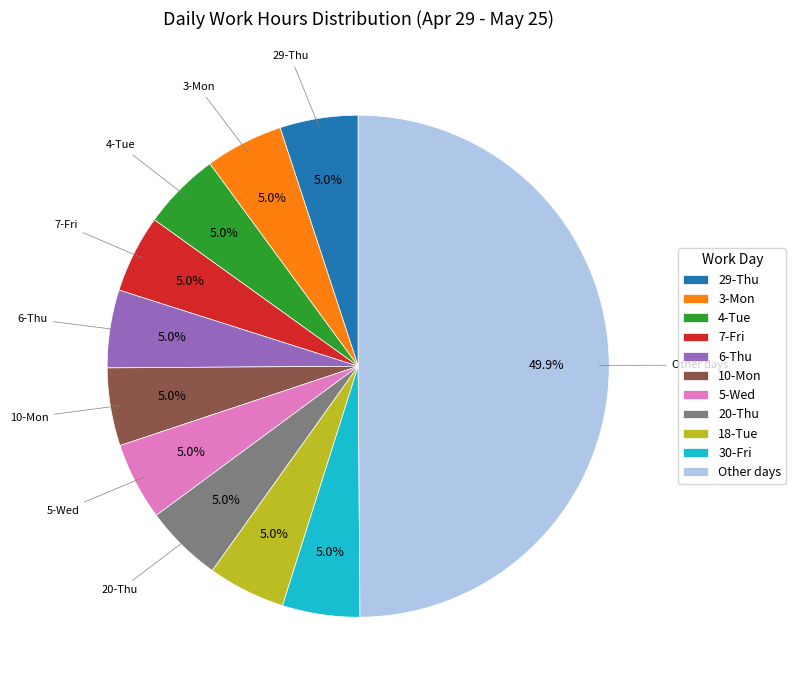

What portion of the pie excludes 30-Fri?

95.0%